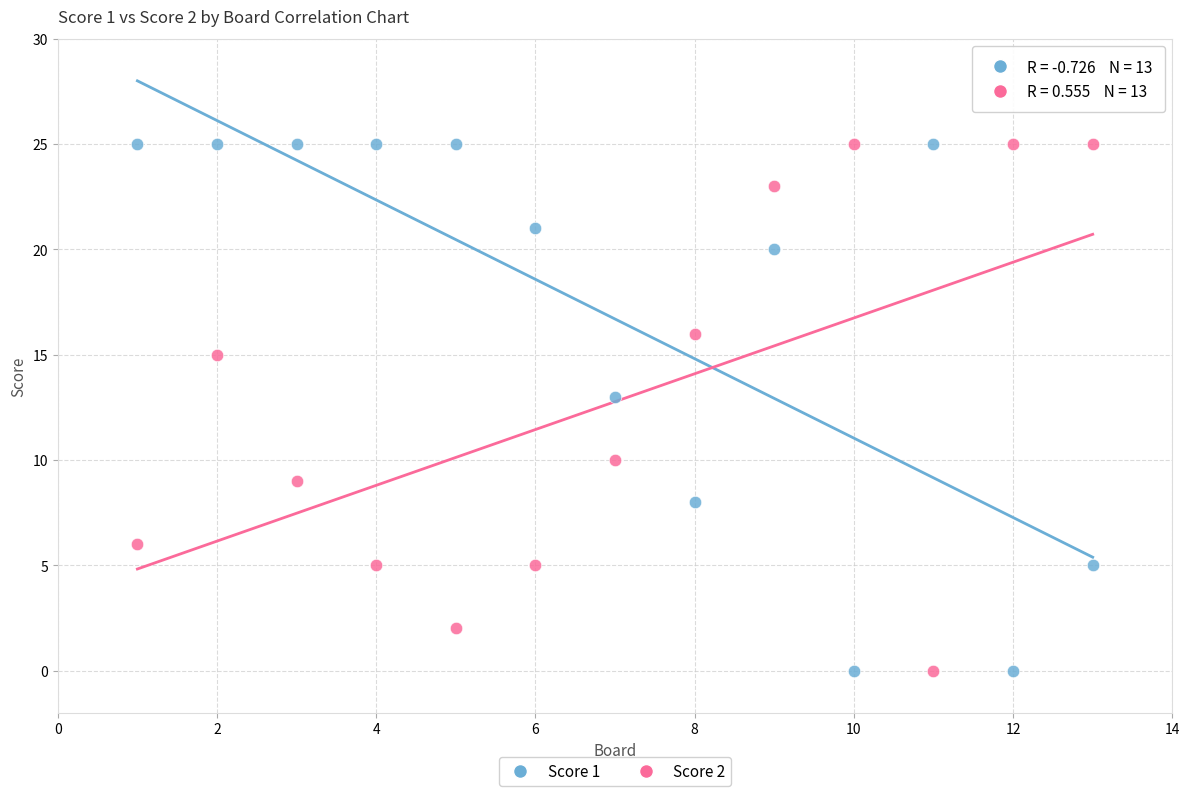

Across all data points, what is the range of X values (max minus min)?

12